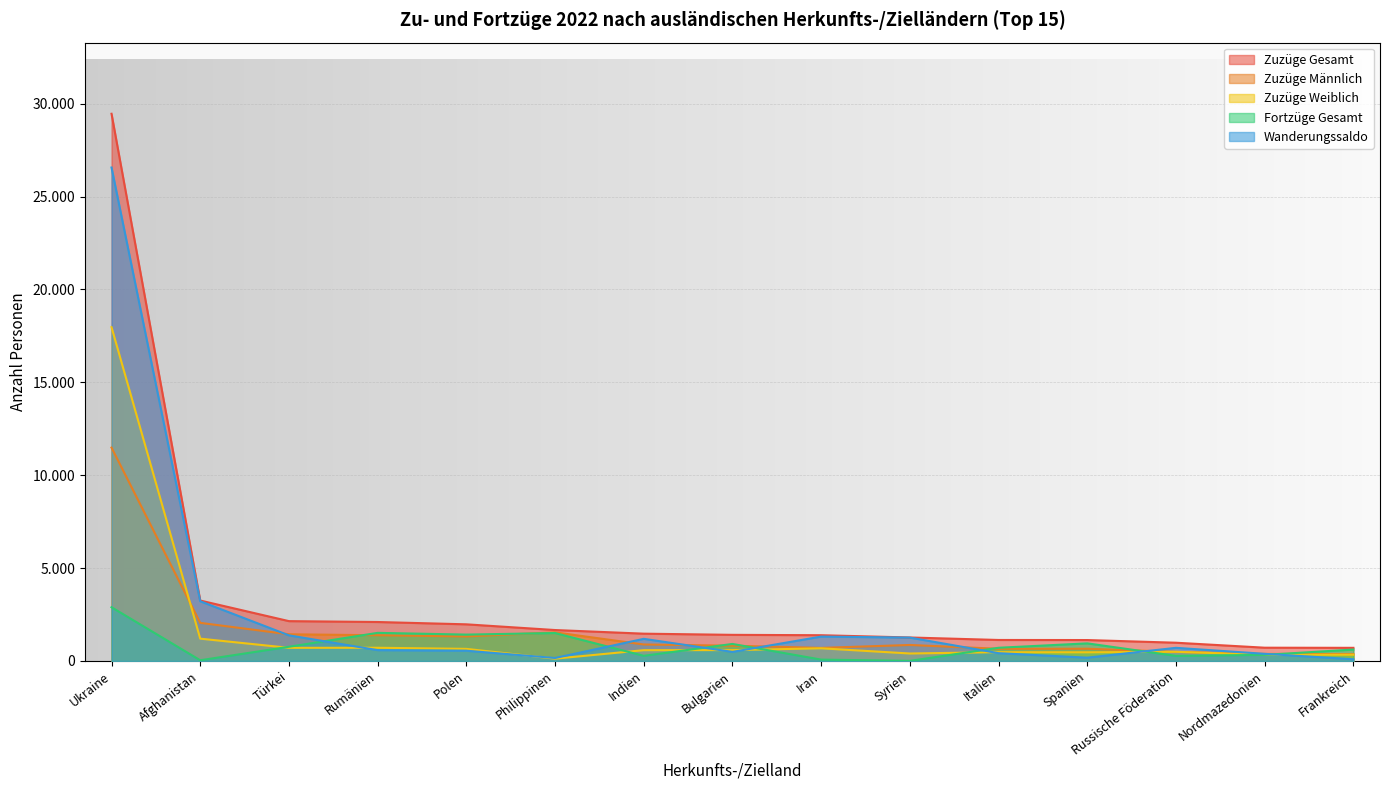

In Zuzüge Weiblich, how many points are lower than both neighbors (excluding endpoints)?

5